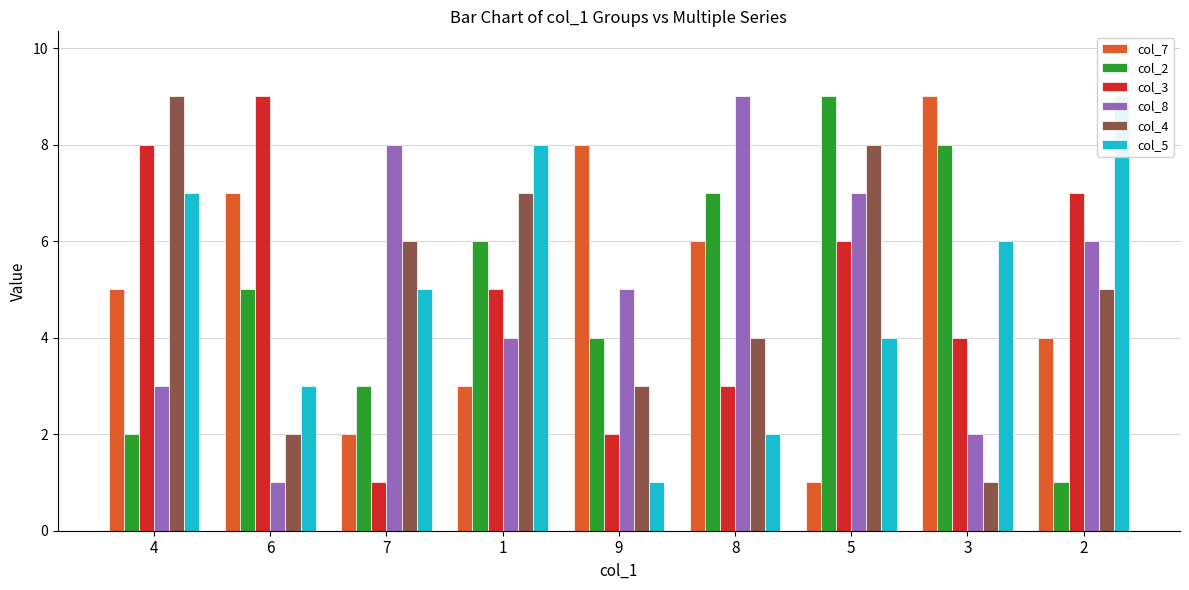

Count the number of data series in this chart.

6